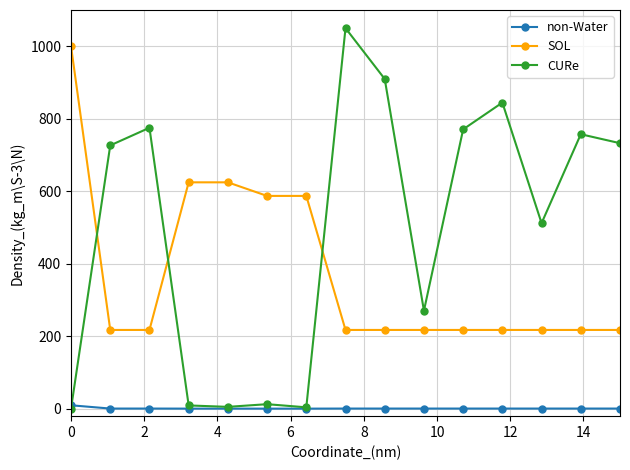

What is the highest value of the CURe series?

1050.0